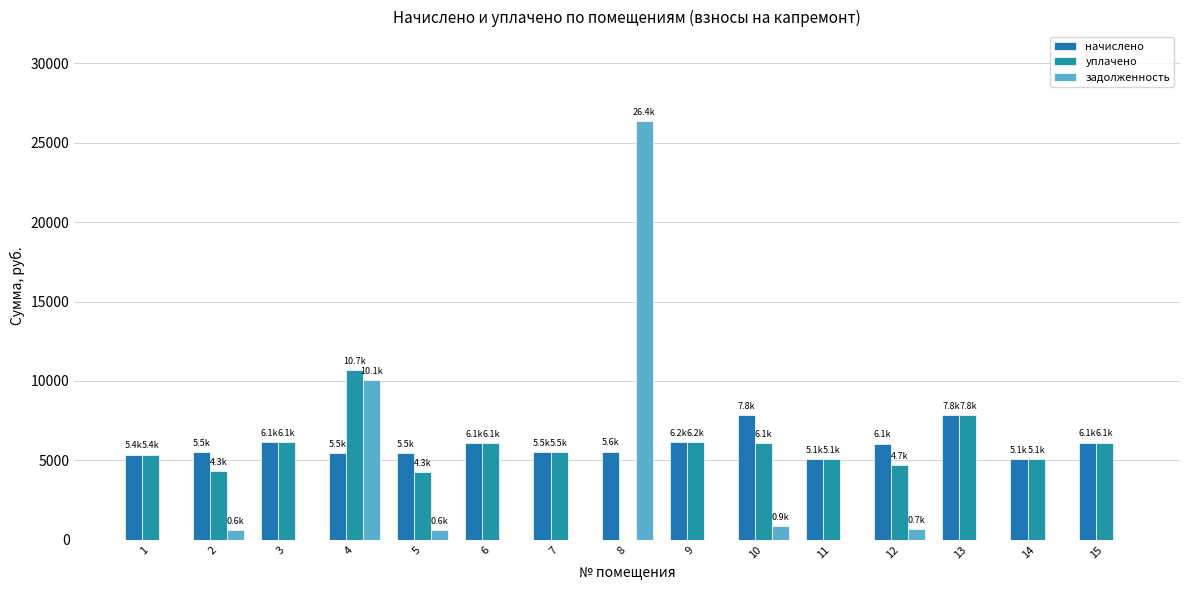

How many data points does each series have?

15